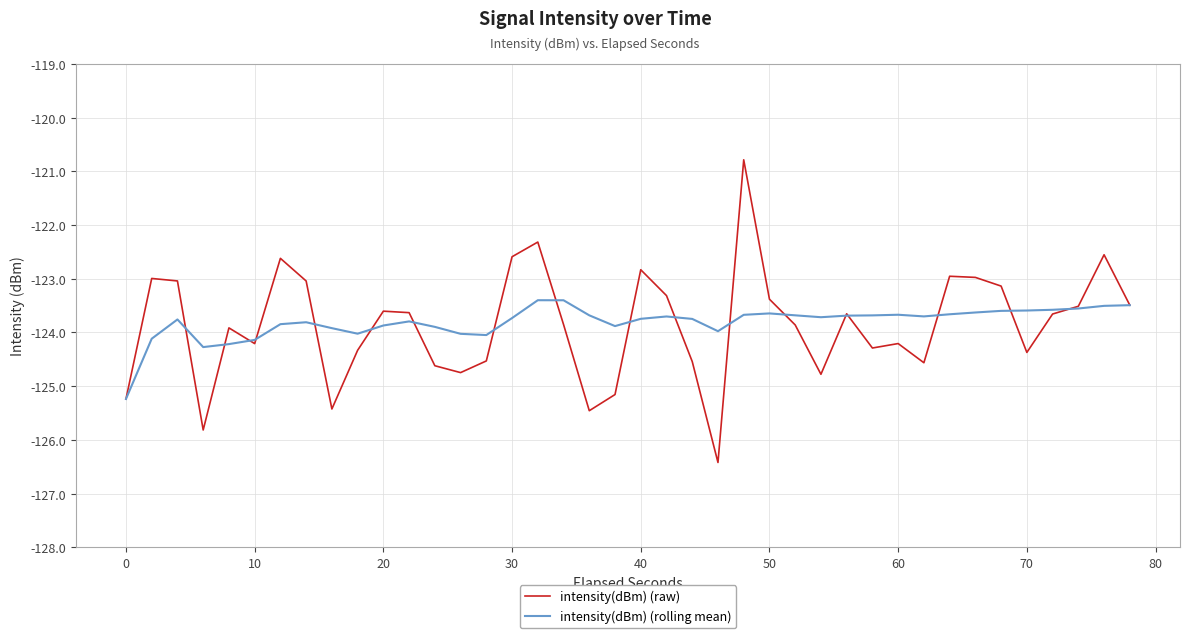

What is the greatest value displayed?

-120.8